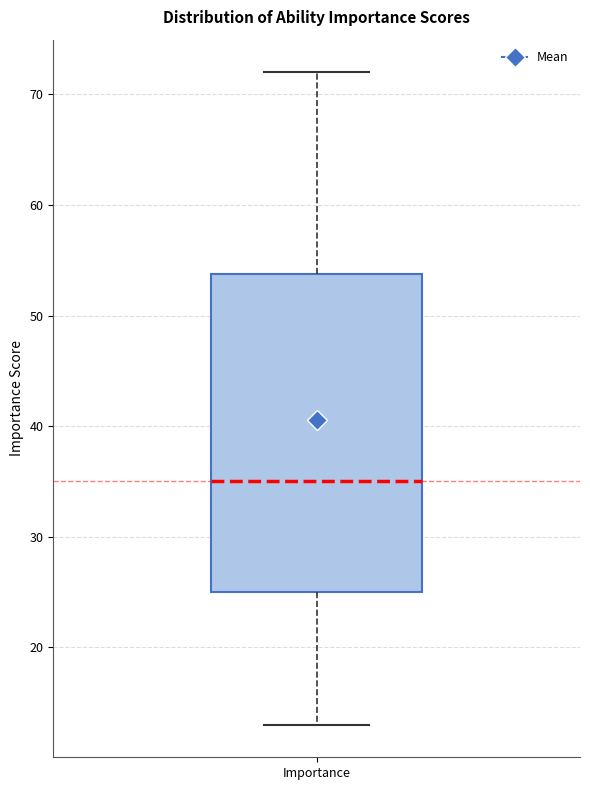

Read this box plot against the y-axis: the position of the median line, the range covered by the box, and the ends of both whiskers. The values are not printed on the chart, so give them approximately, as read against the axis.

median 35, box 25 to 54, whiskers 13 to 72